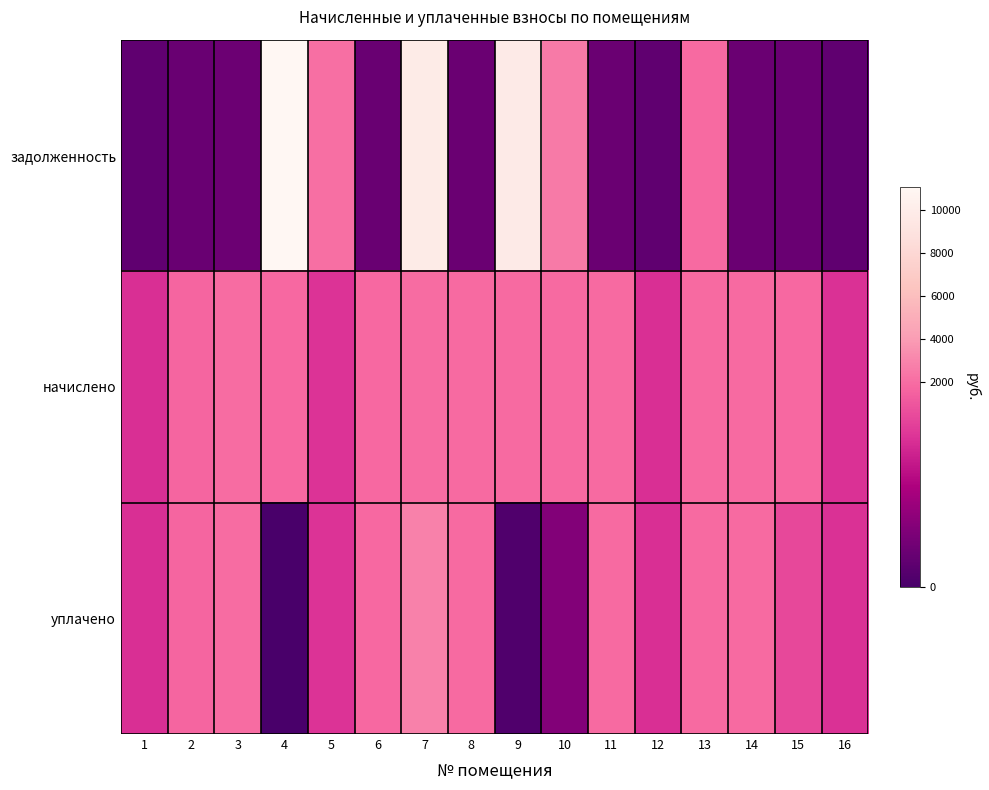

Reading left to right, extract all data points from this chart.

задолженность: 1=214.6	2=290.9	3=321.1	4=11083.6	5=2104.9	6=295.9	7=9900.2	8=306.7	9=9836.0	10=2531.6	11=308.2	12=214.6	13=1860.2	14=309.6	15=298.8	16=216.7
начислено: 1=1287.4	2=1745.3	3=1926.7	4=1831.7	5=1313.3	6=1775.5	7=1969.9	8=1840.3	9=1870.6	10=1887.8	11=1849.0	12=1287.4	13=1844.6	14=1857.6	15=1792.8	16=1300.3
уплачено: 1=1287.4	2=1745.3	3=1926.7	4=0.0	5=1316.0	6=1775.5	7=2791.5	8=1840.3	9=70.0	10=514.6	11=1848.8	12=1287.4	13=1844.6	14=1857.6	15=1494.0	16=1300.3